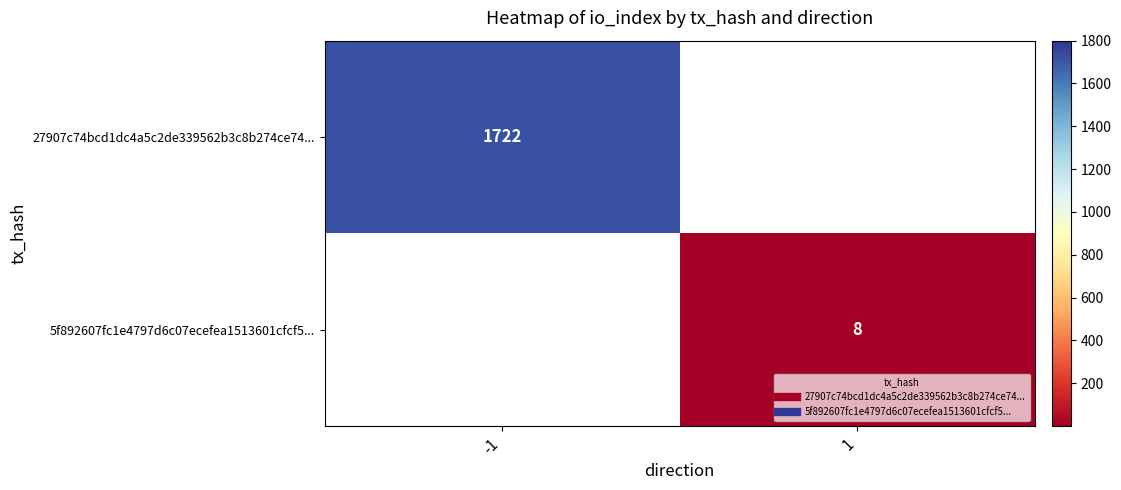

Between 1 and -1, which is larger?

-1